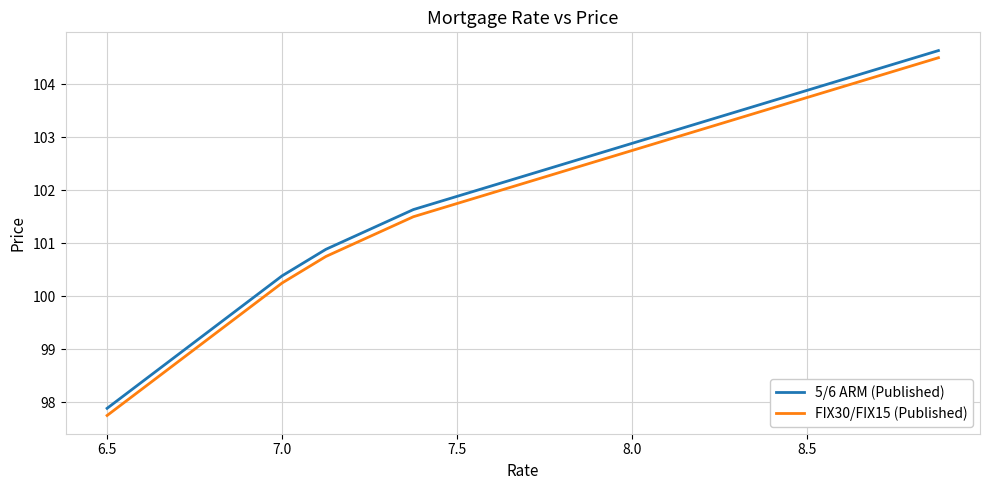

At how many categories does at least one series exceed 100?

16